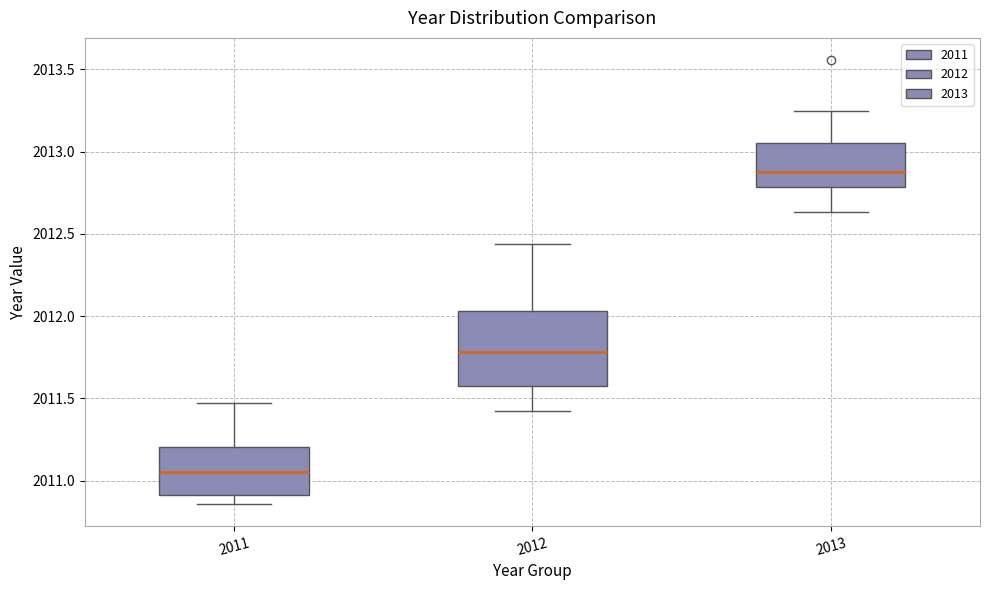

Where does the median line of the box at x = 2013 sit on the y-axis? The values are not printed on the chart, so give them approximately, as read against the axis.

2012.85